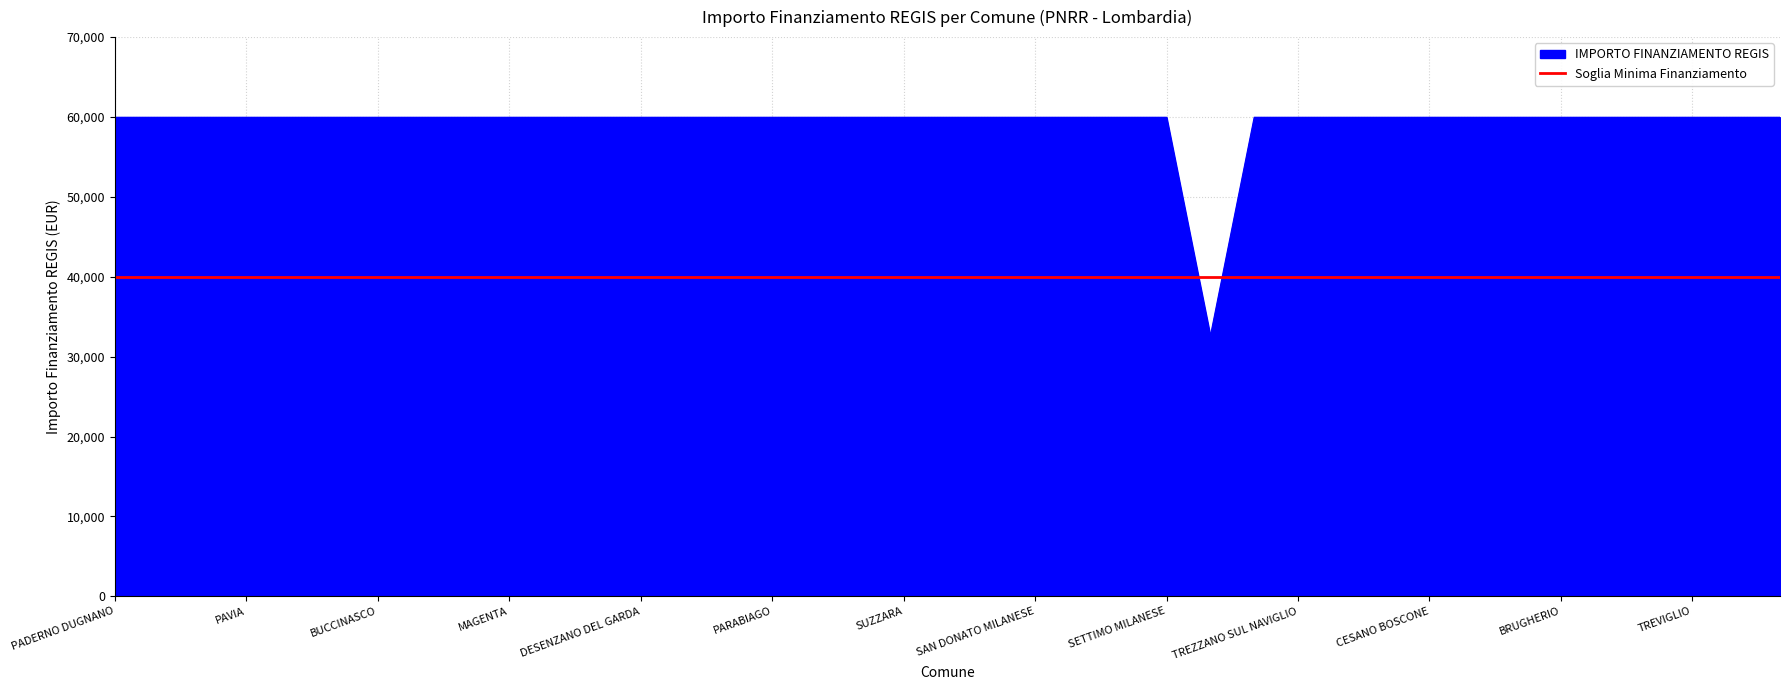

What is the sum of all values?

2311297